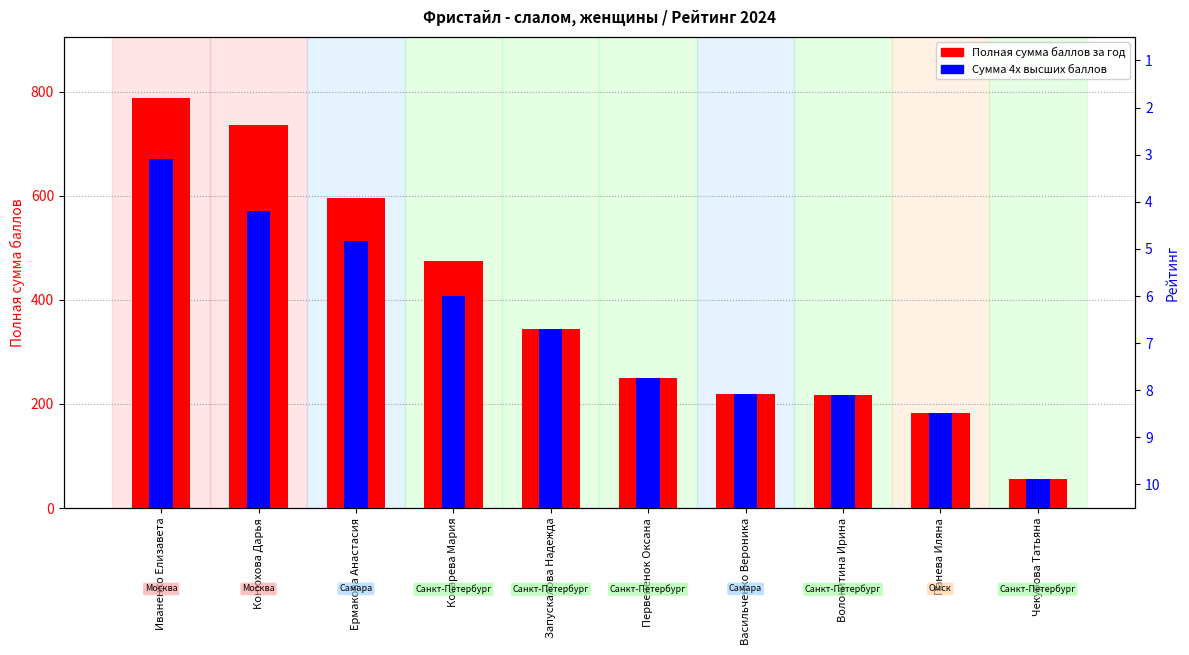

The value of Полная сумма баллов за год at Ермакова Анастасия is 596.5. True or false?

True